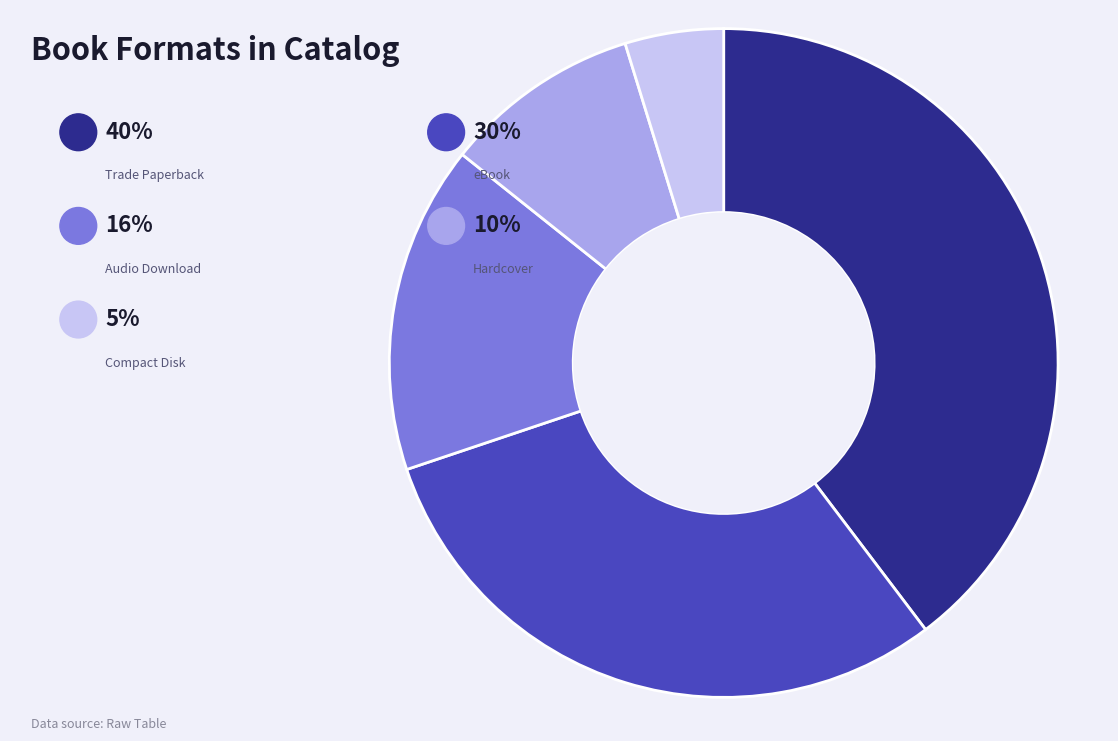

Is Audio Download the majority of the pie?

No